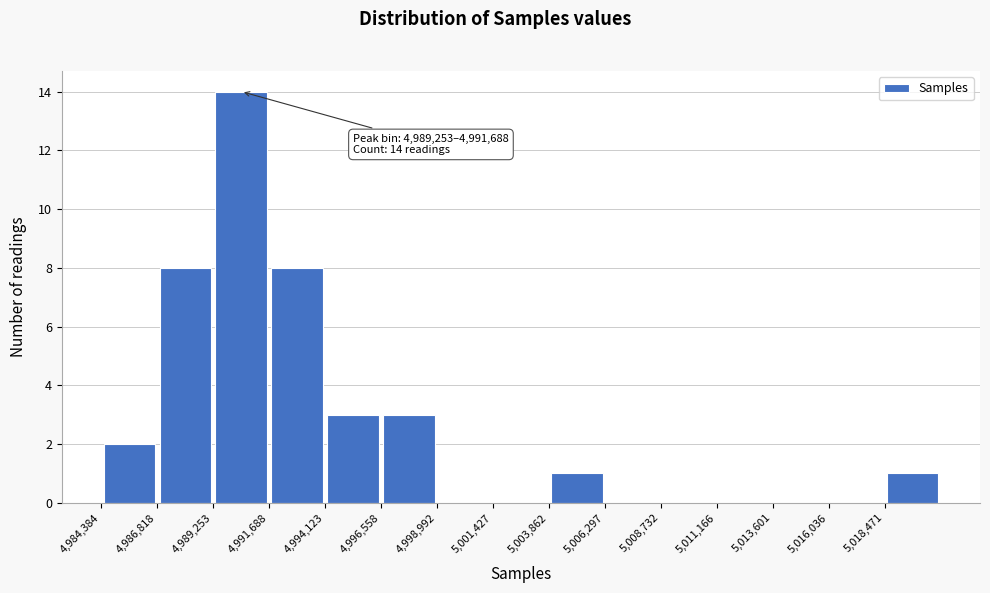

Over which range of the x-axis is the bar tallest?

4989500 to 4991500